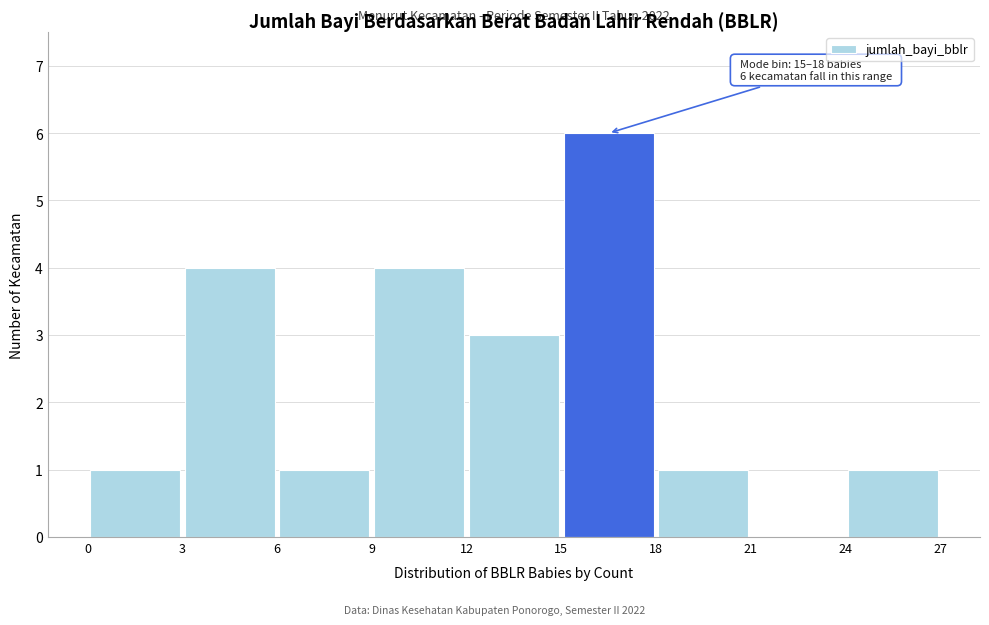

Over which range of the x-axis is the bar tallest?

15 to 18